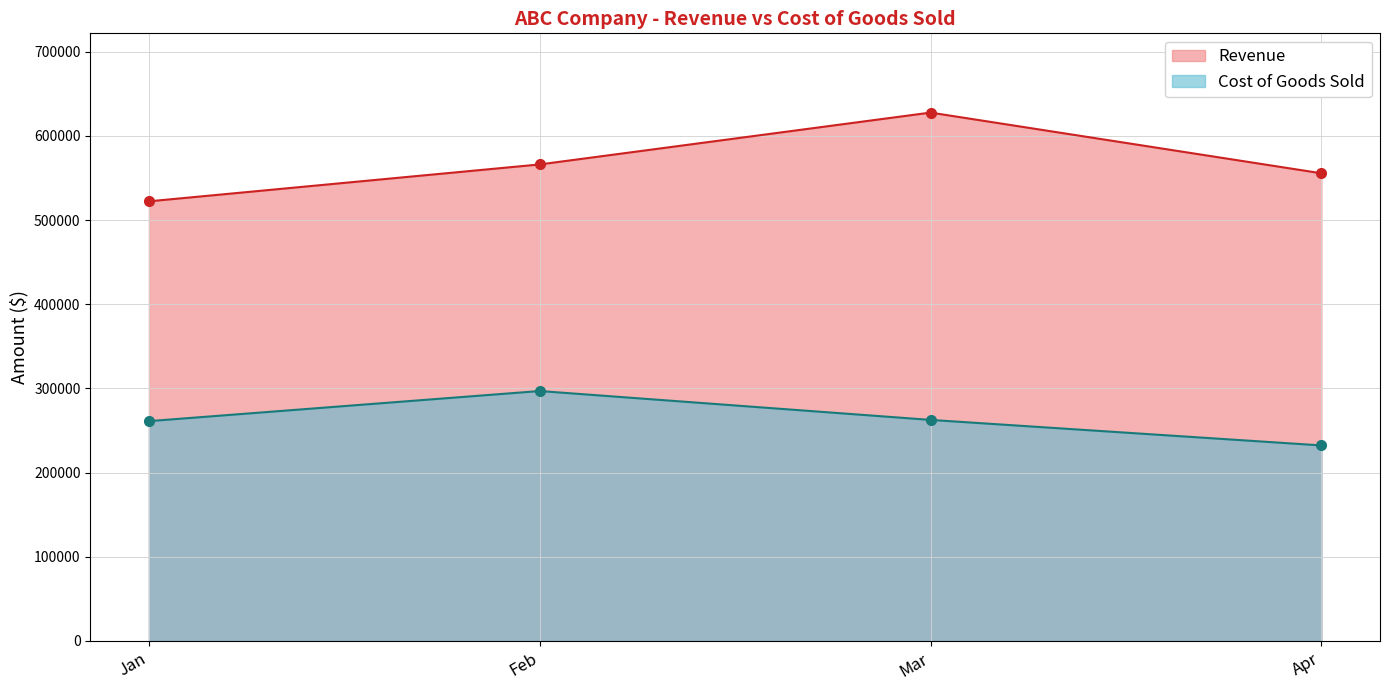

Which label corresponds to the smallest value in the chart?

Apr